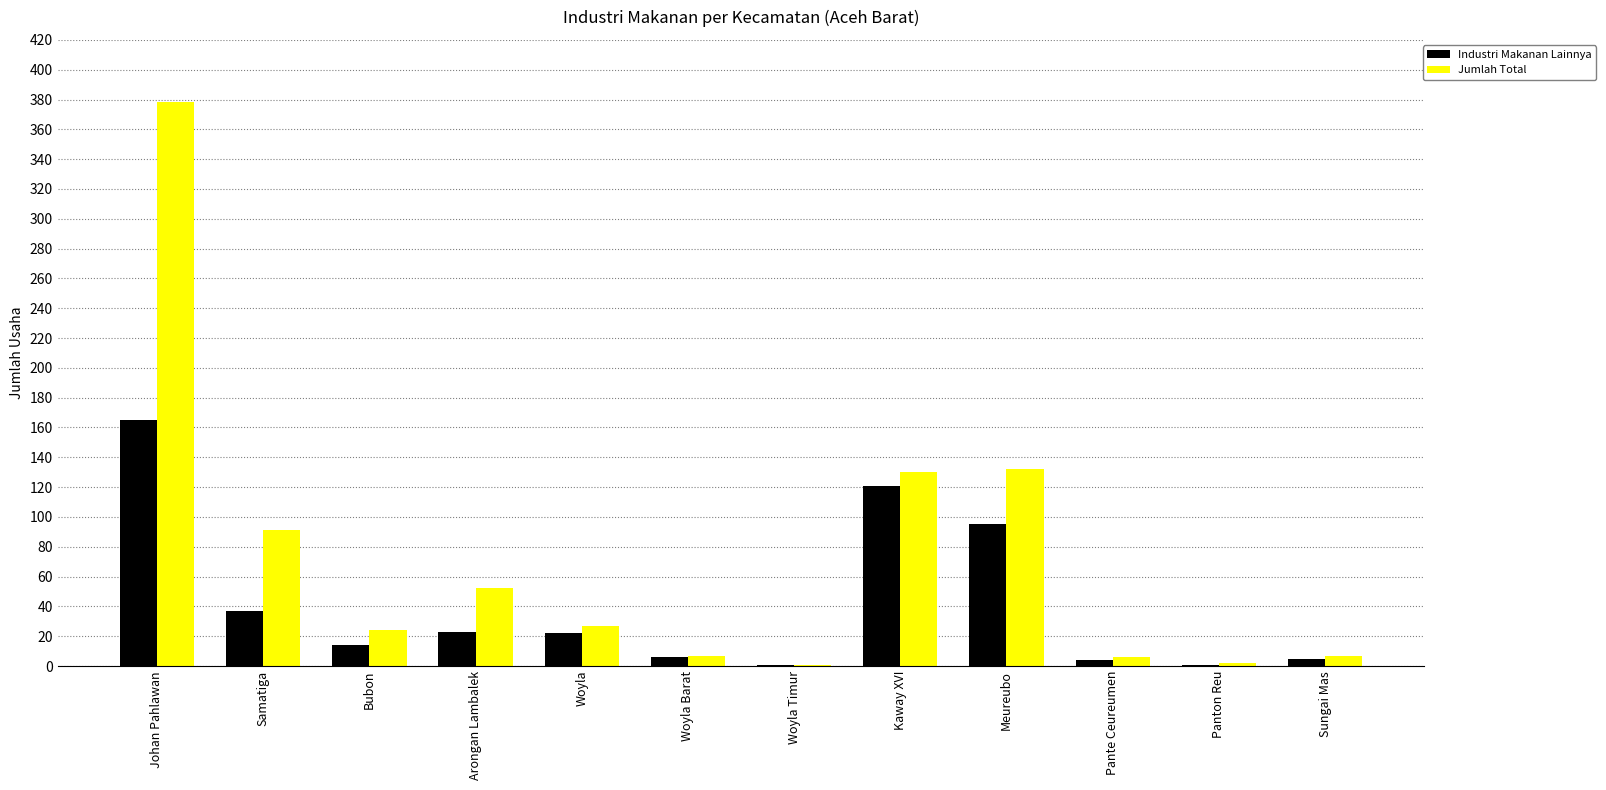

Is it true that Jumlah Total equals 569 at Johan Pahlawan?

False